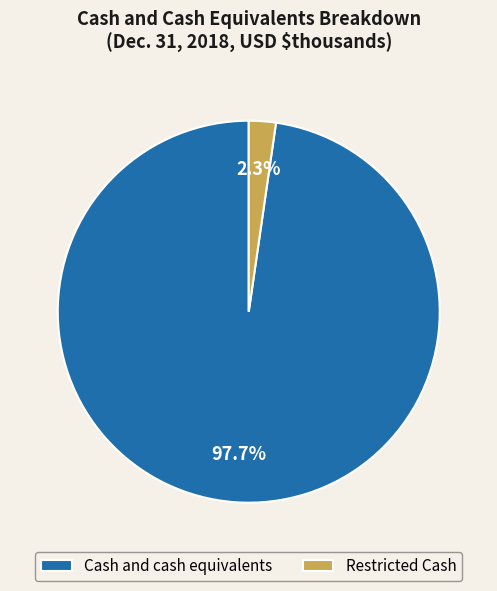

How much of the chart is everything except Restricted Cash?

97.7%